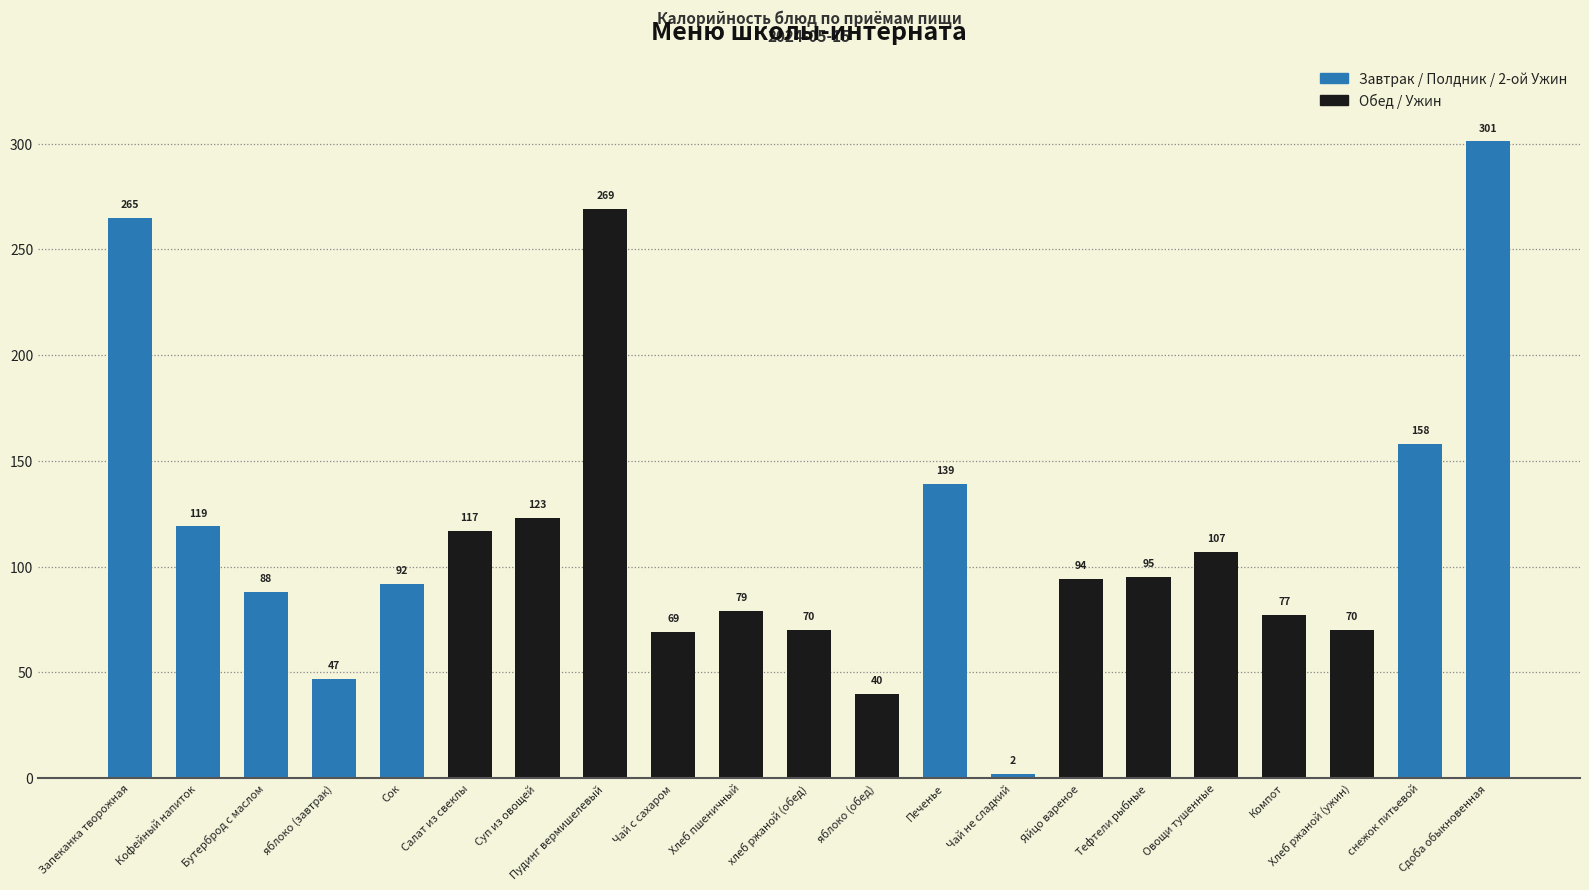

What is the difference between the maximum and minimum values?

299